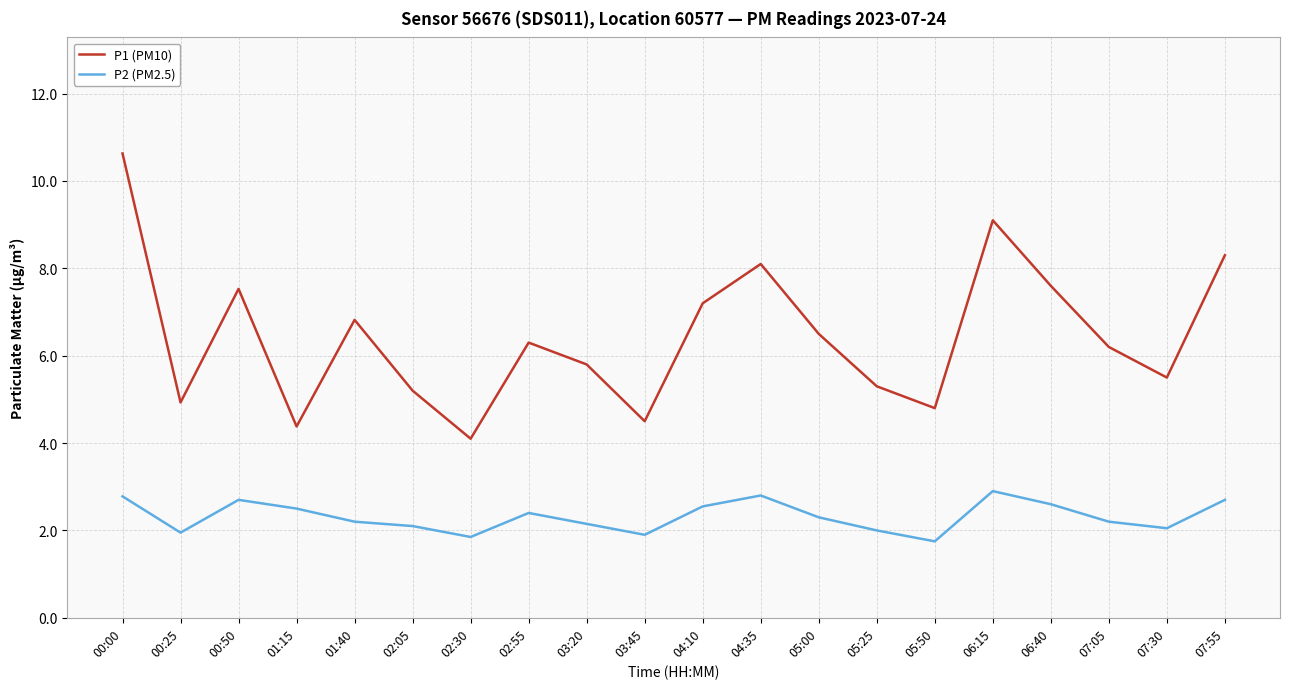

How many interior local peaks does the P1 (PM10) series have?

5